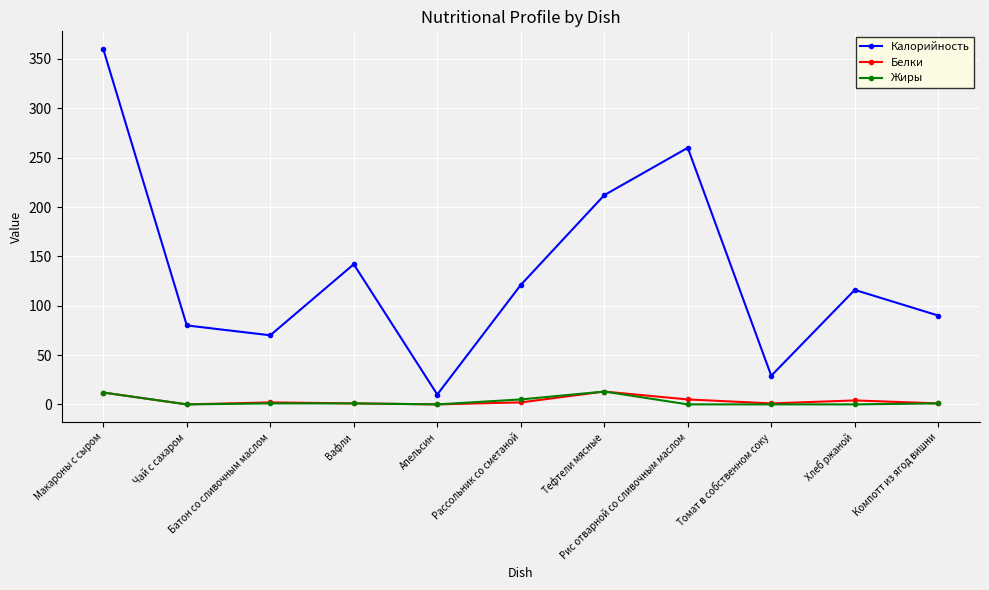

The Белки series shows 1 at Вафли. True or false?

True